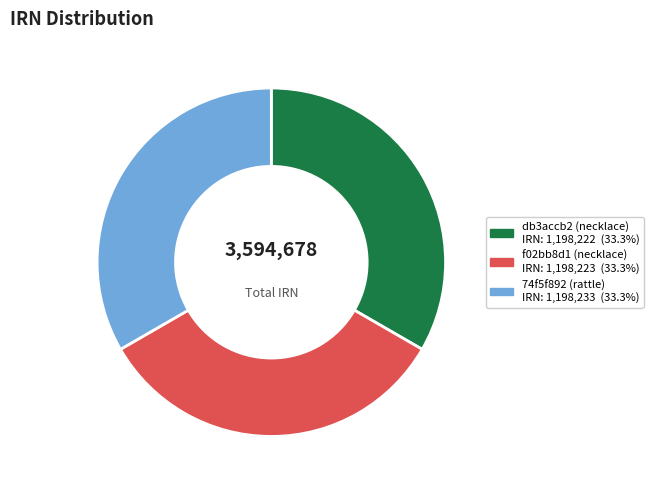

Approximately how many times larger is the value at 74f5f892 (rattle) compared to db3accb2 (necklace)?

1.0